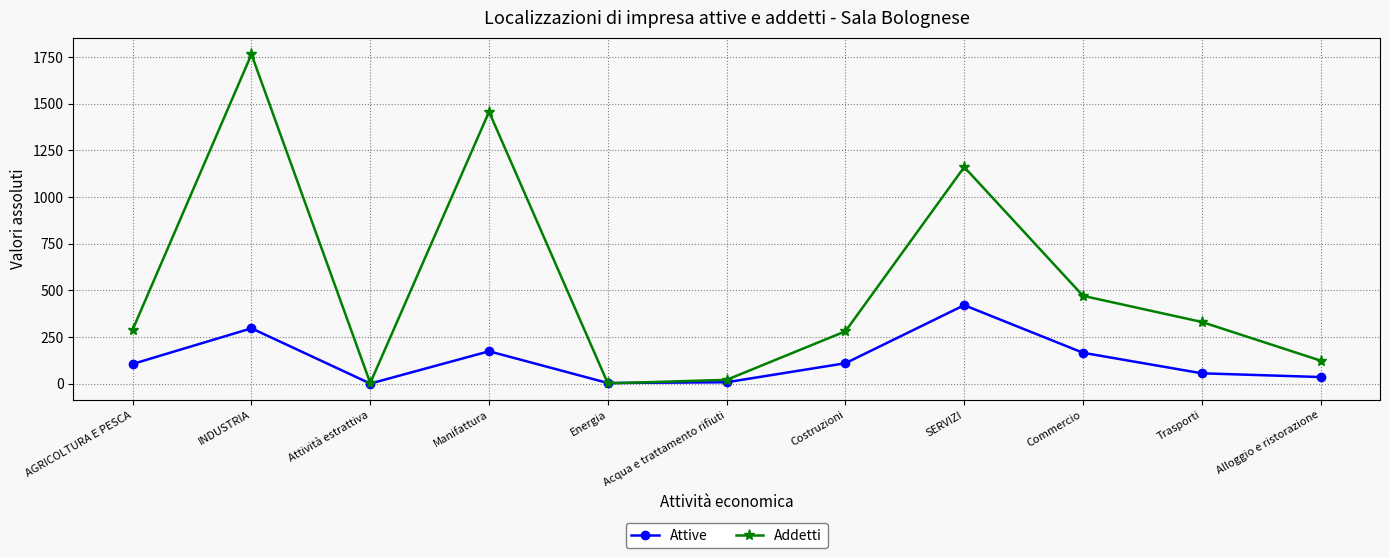

What are all the series names shown in the legend?

Attive, Addetti